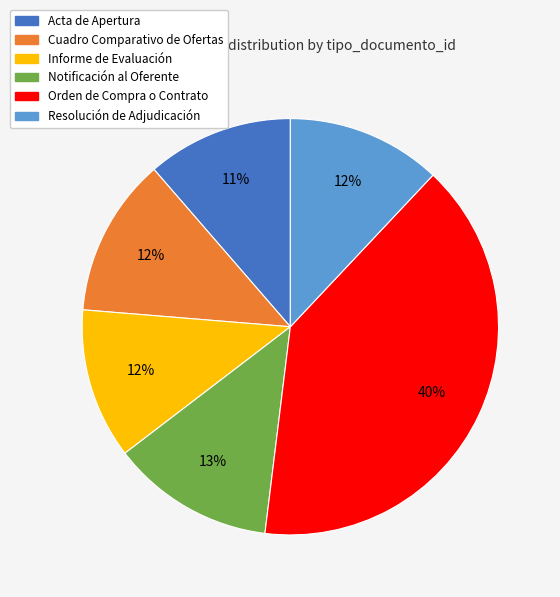

To the nearest percent, what is the average slice percentage?

17%